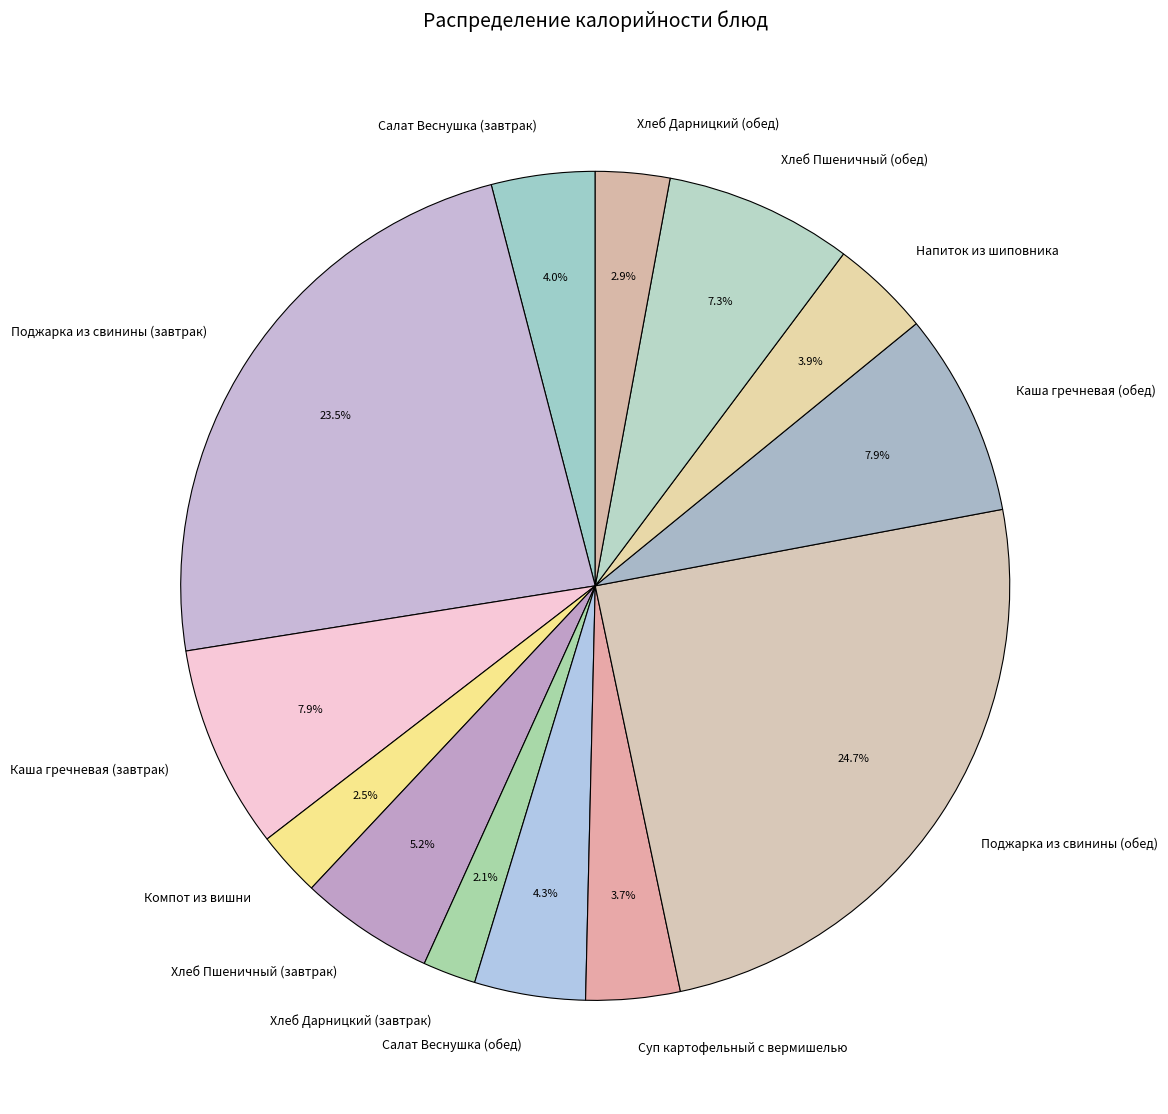

Count the number of slices in the pie.

13